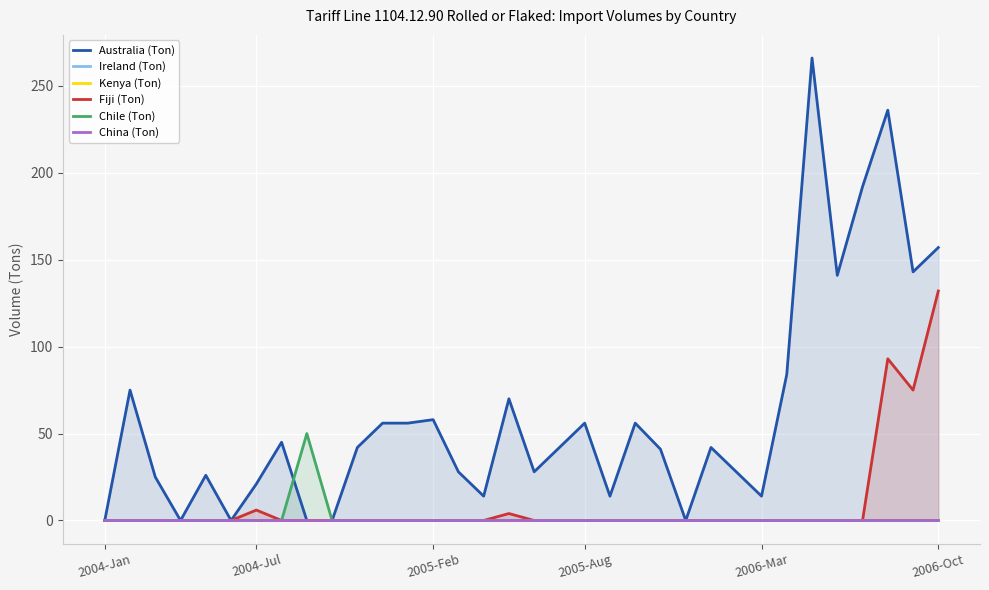

Count the number of categories in the chart.

34